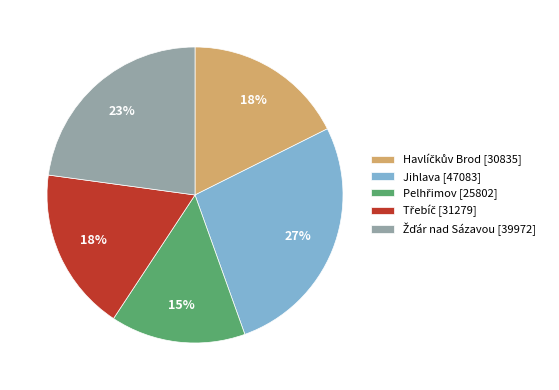

How many slices are in this pie chart?

5